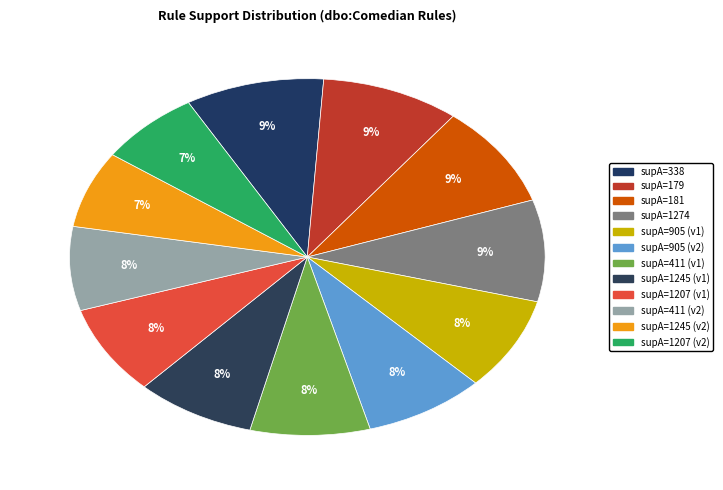

To the nearest percent, what is the average slice percentage?

8%